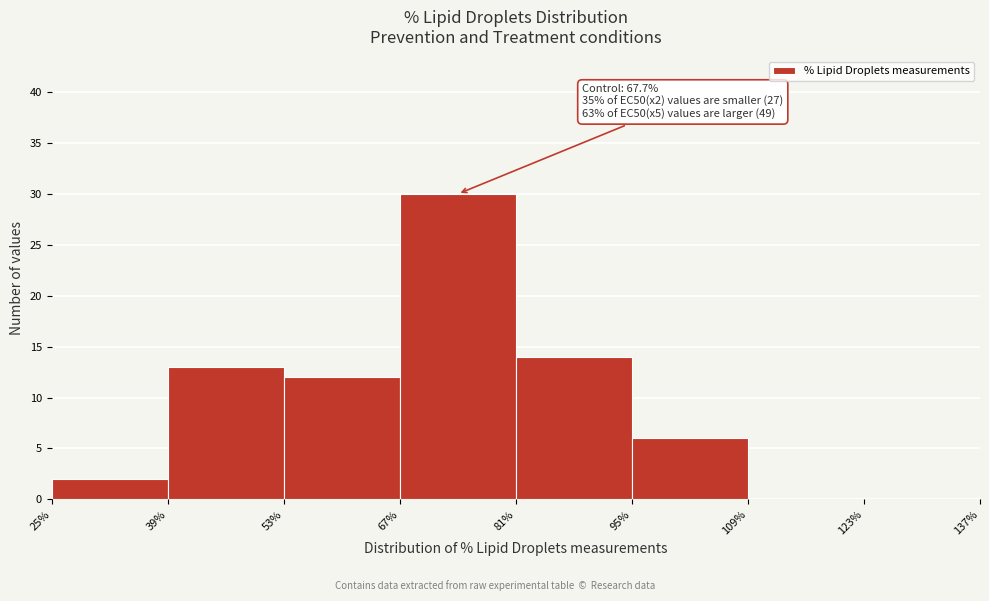

Over which range of the x-axis is the bar tallest?

67% to 81%